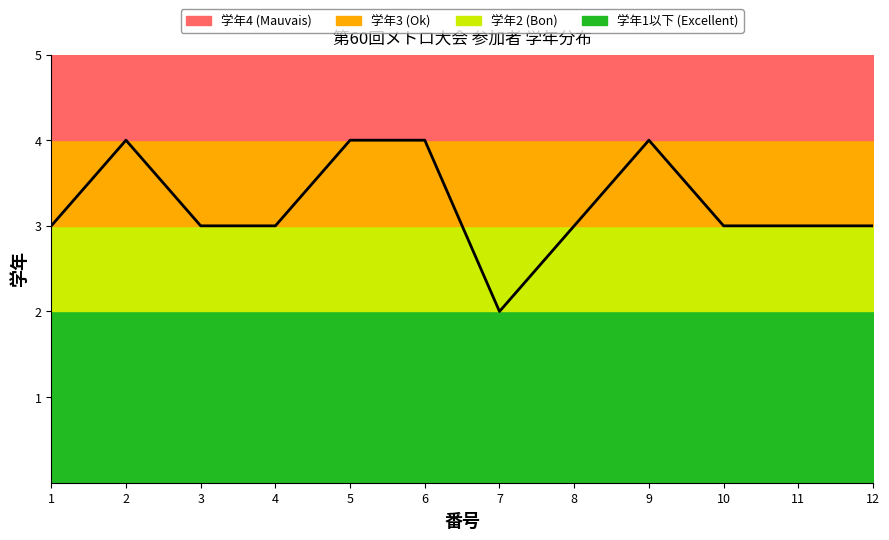

Does the chart have visible grid lines?

No